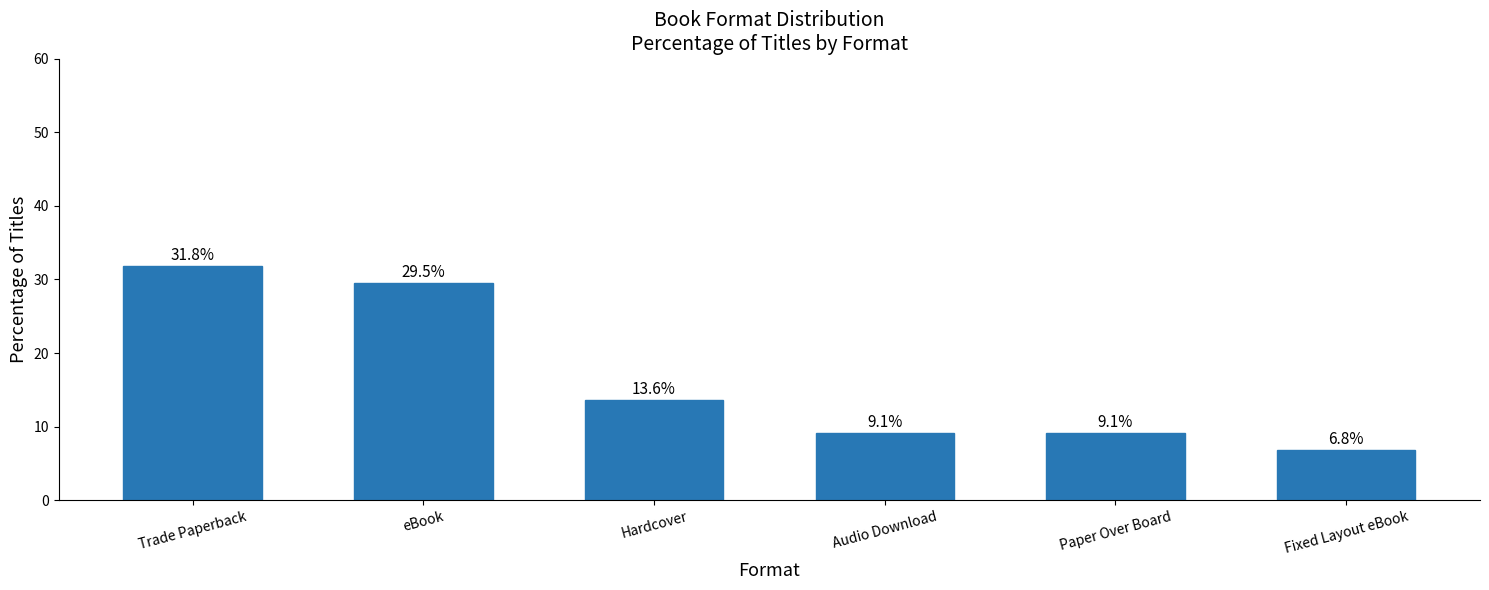

What is the change in value from Hardcover to Fixed Layout eBook?

-6.8